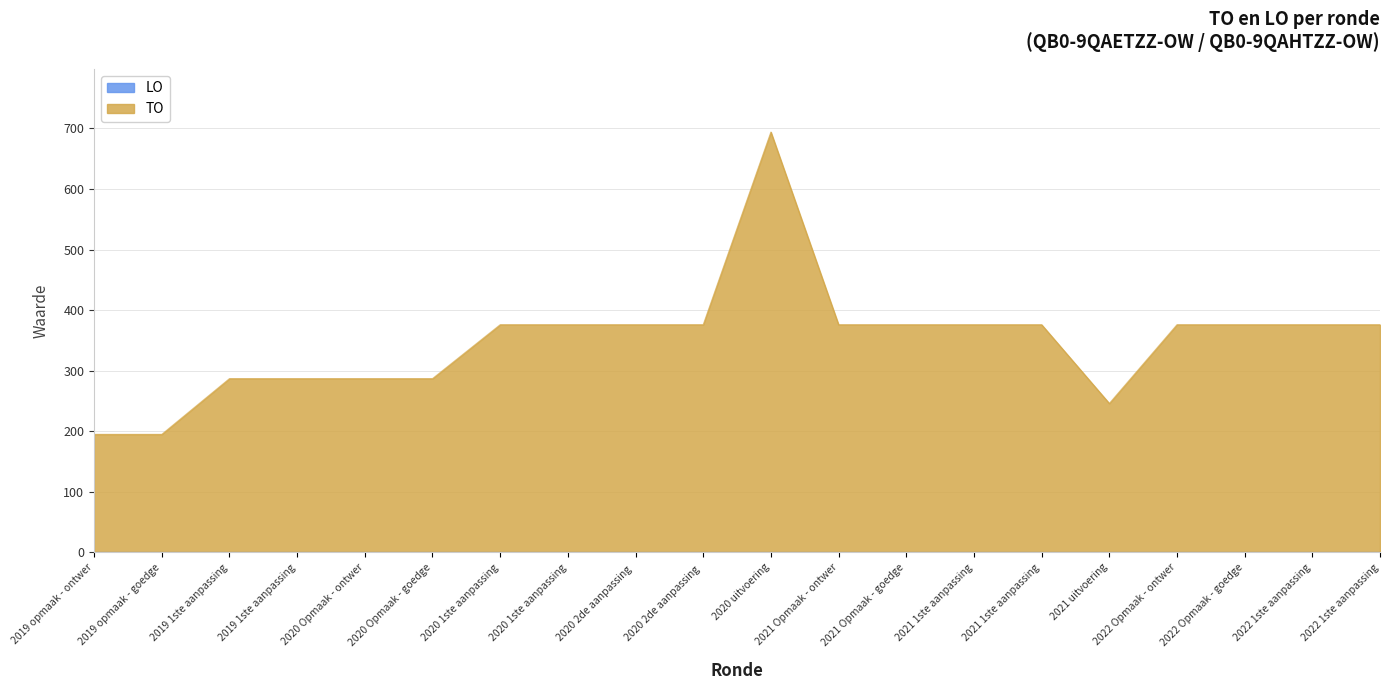

Read the value at 2020 uitvoering.

694